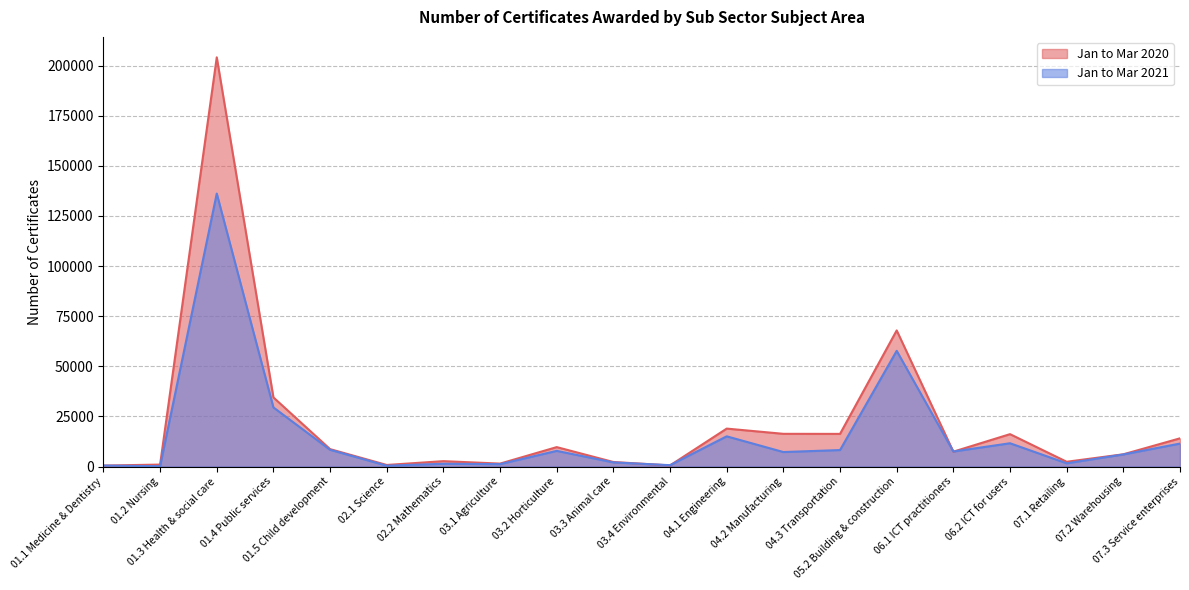

What is the total value across all series at 02.2 Mathematics?

4040